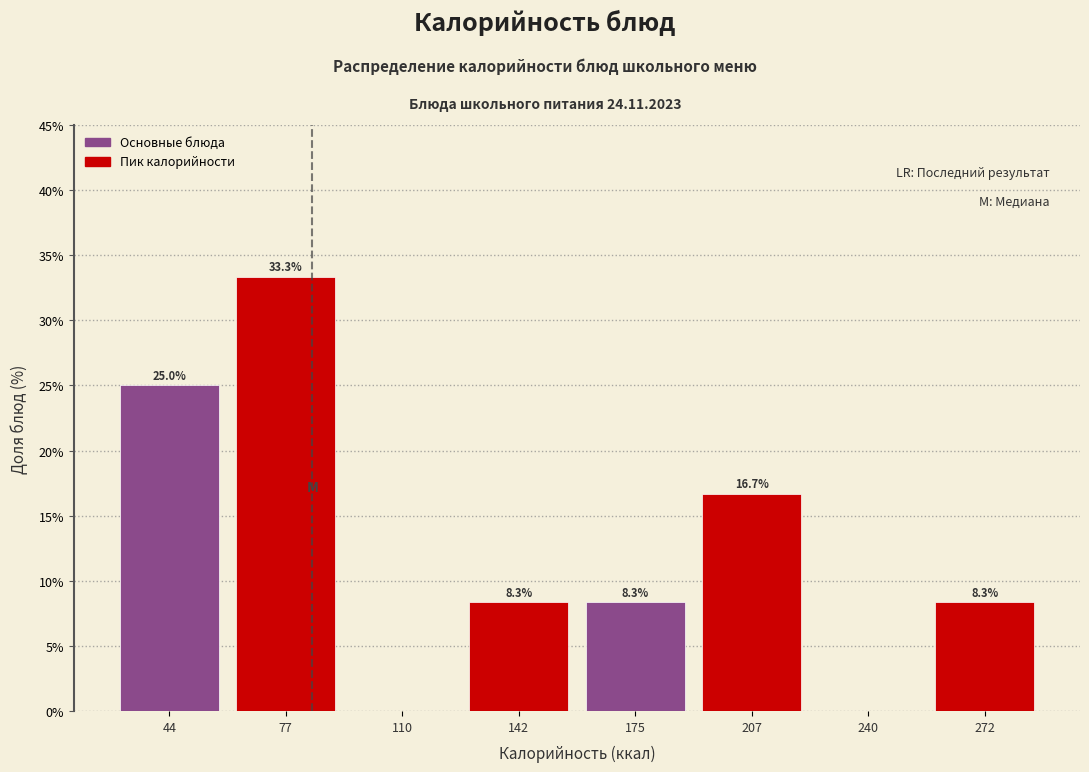

Reading left to right, what are all the values shown in this chart?

44=25.0	77=33.3	110=0.0	142=8.3	175=8.3	207=16.7	240=0.0	272=8.3